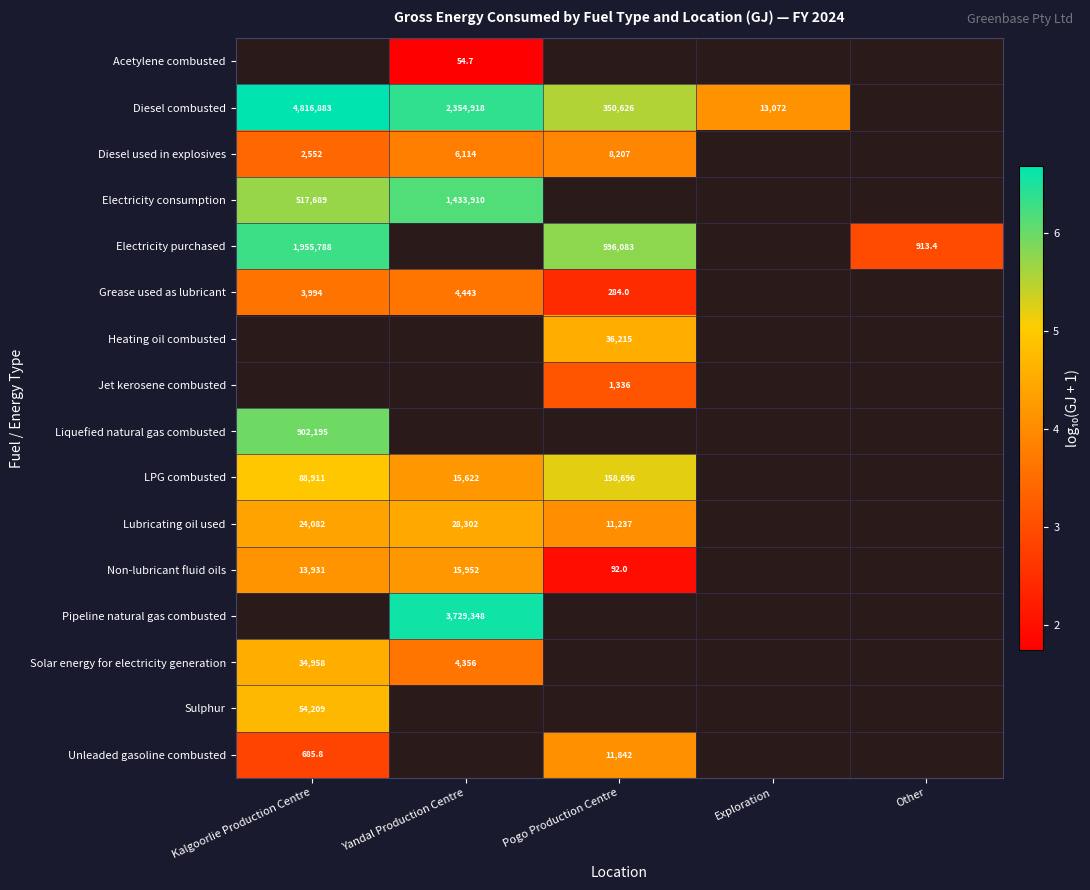

Is the value of LPG combusted at Other greater than the value of Liquefied natural gas combusted at Kalgoorlie Production Centre?

No